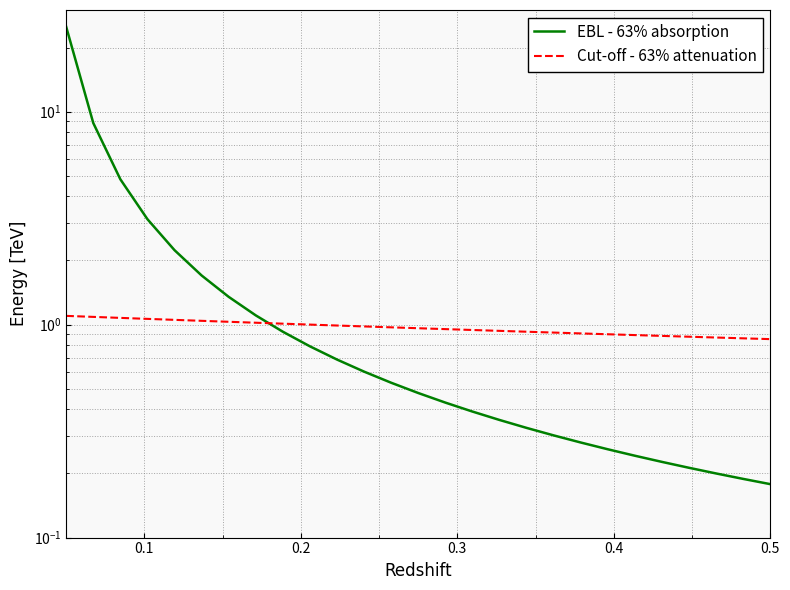

Which series has the largest range (max minus min)?

EBL - 63% absorption